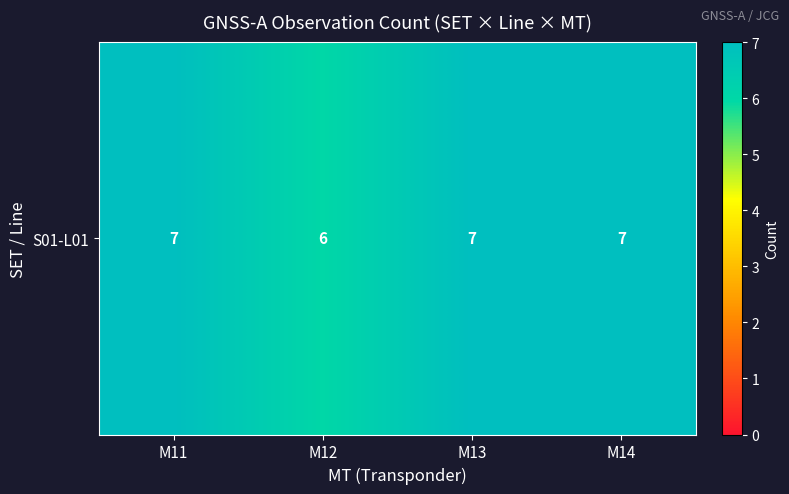

At which category does the chart reach its minimum across all series?

M12